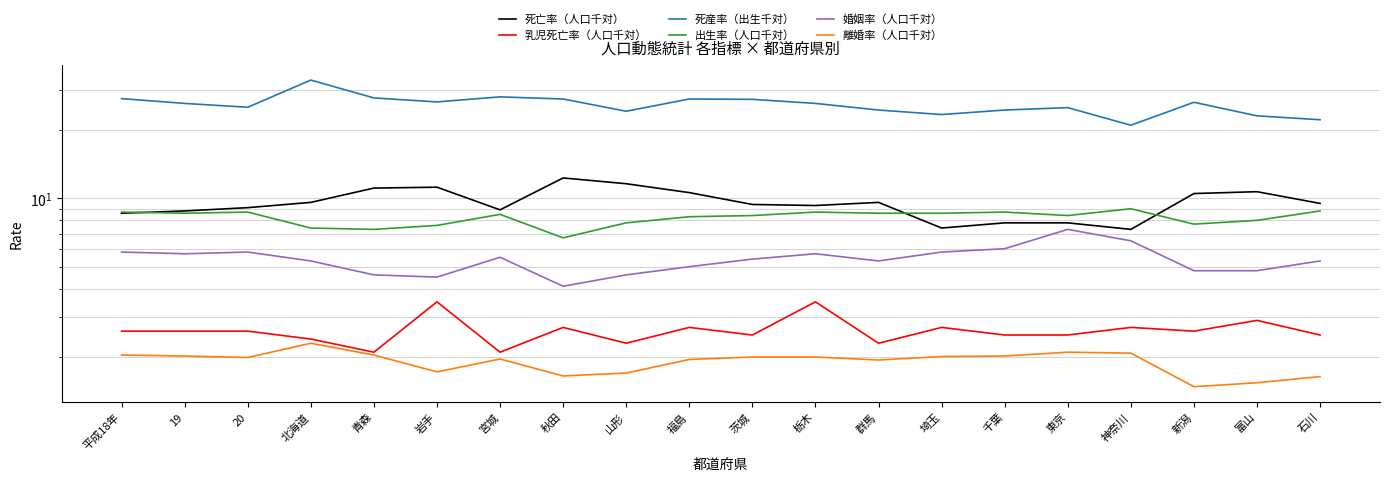

Which has a higher value, 20 or 栃木?

栃木